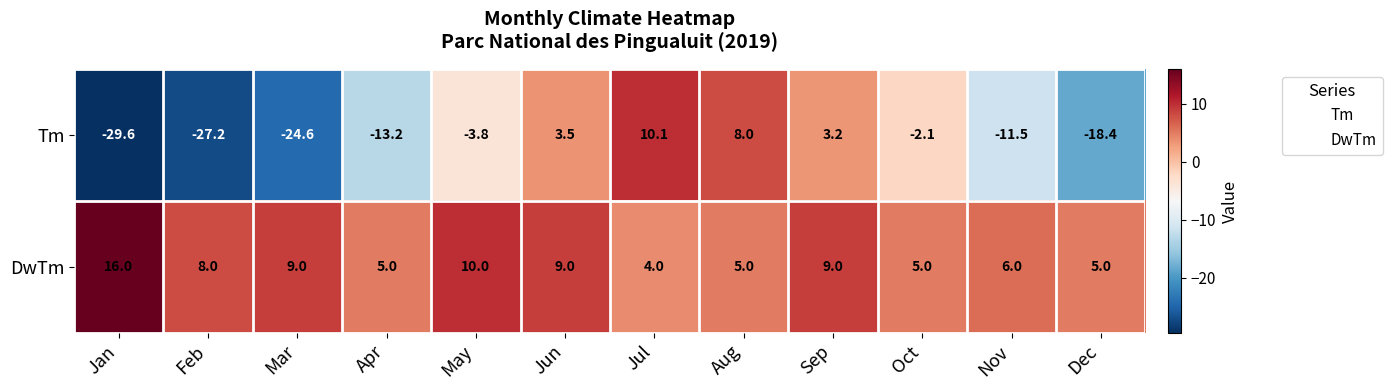

Count the number of data series in this chart.

2